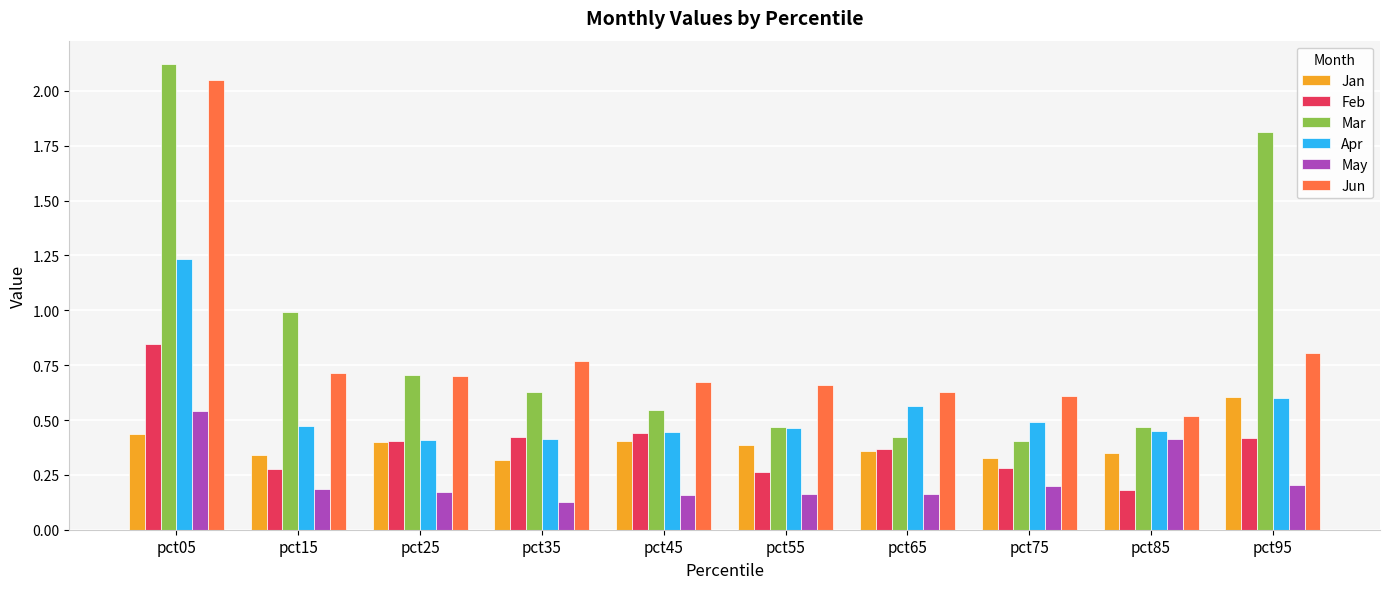

The Feb series shows 0.4 at pct25. True or false?

True